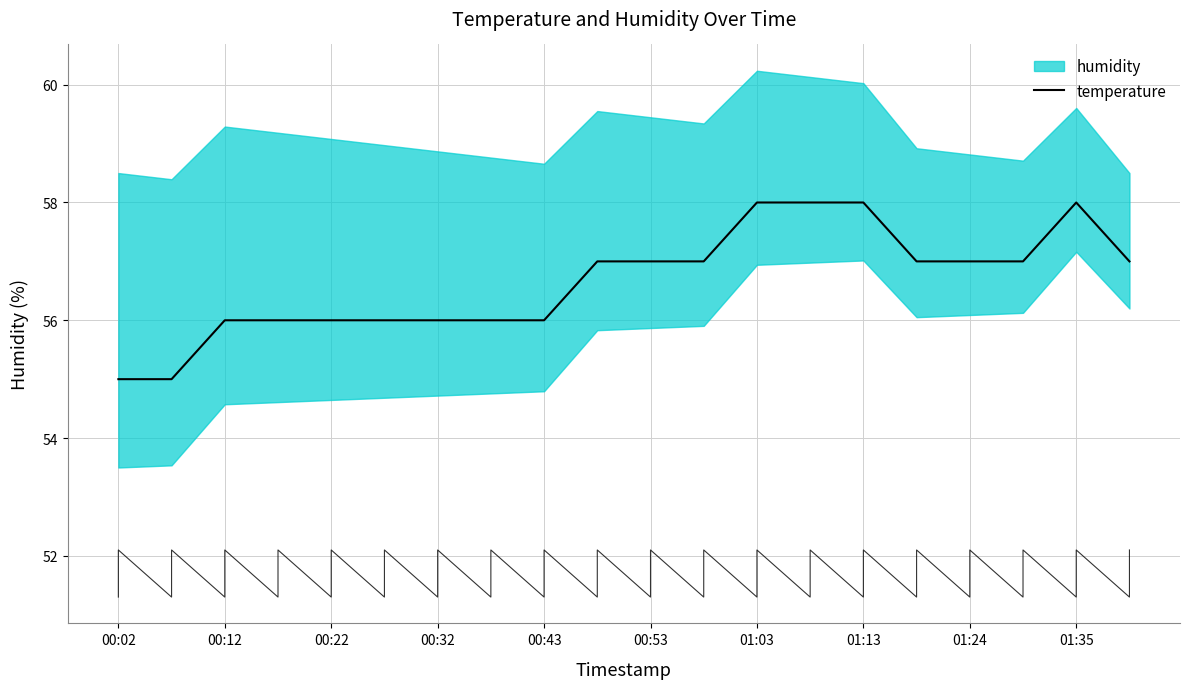

What is the difference between the second highest and second lowest values?

3